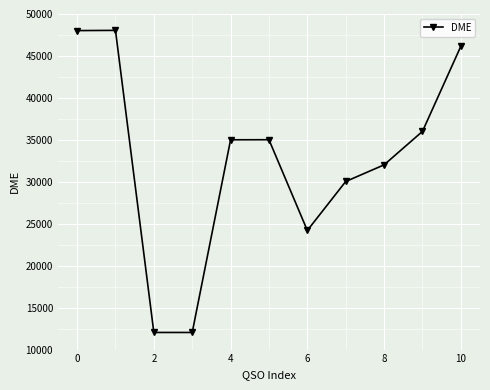

What is the minimum value shown in the chart?

12040